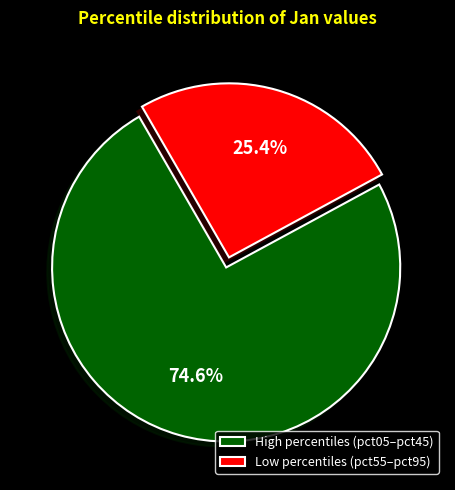

Which slice is the smallest?

Low percentiles (pct55–pct95)